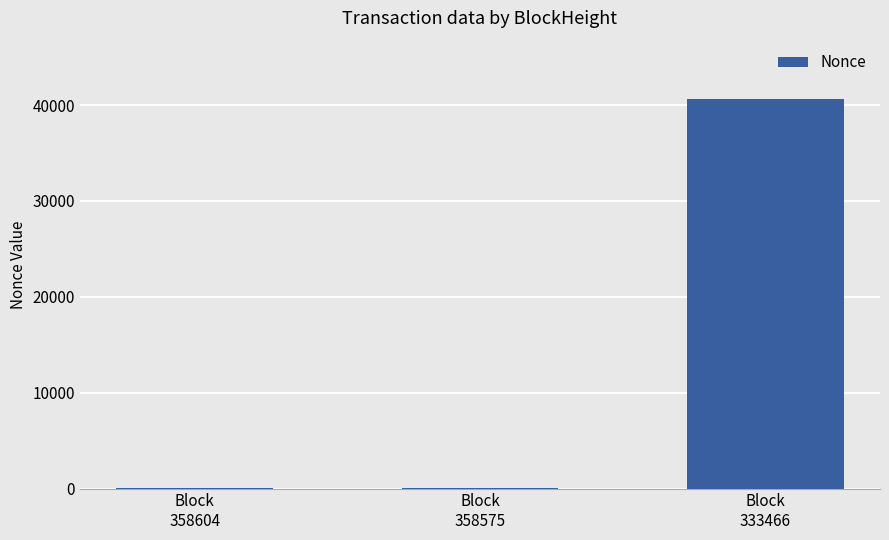

Where is the data nearest to the value 20317?

Block
358575